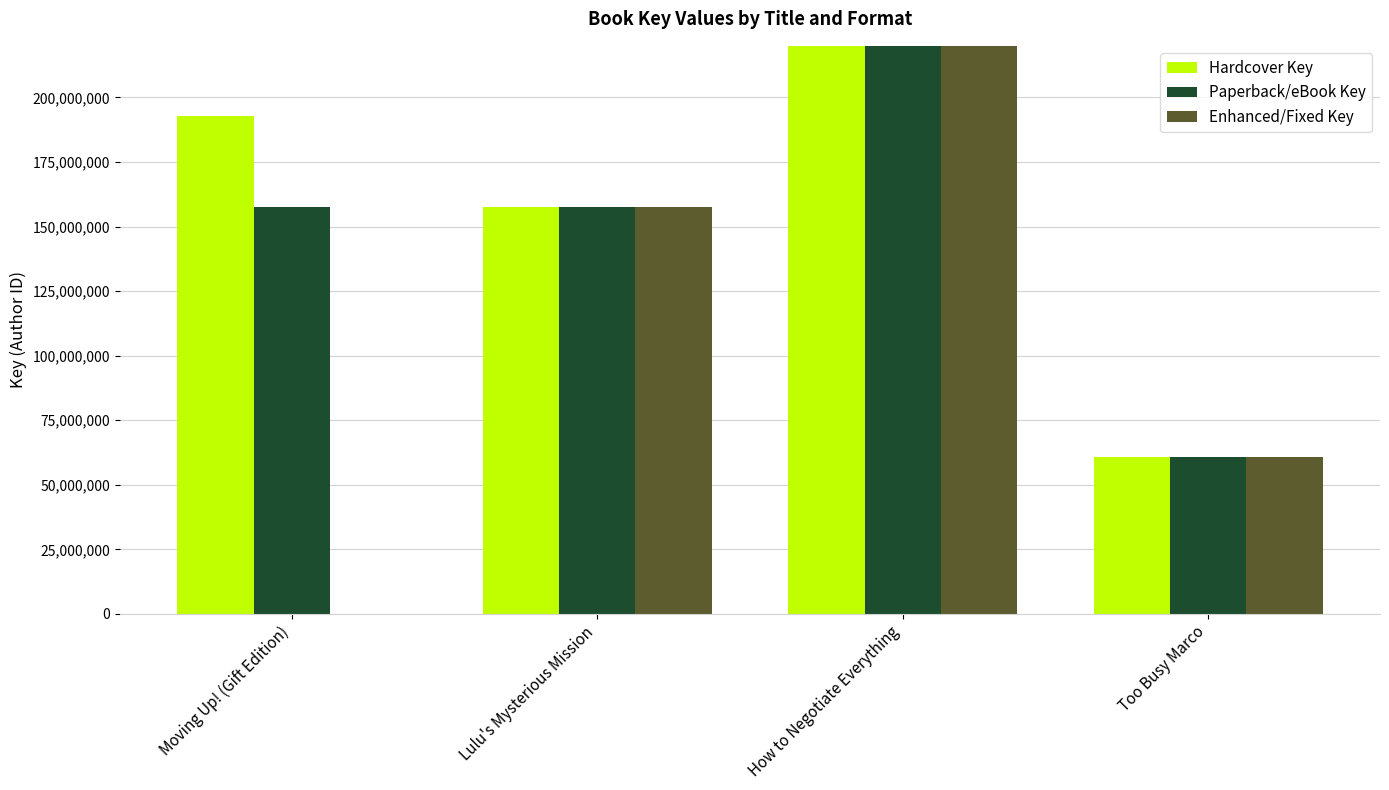

At which label is Paperback/eBook Key closest to 231344834?

Moving Up! (Gift Edition)